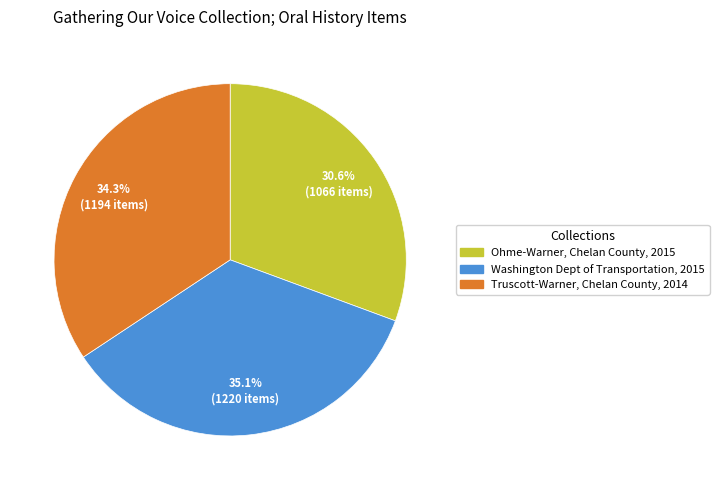

Does any single category account for the majority?

No